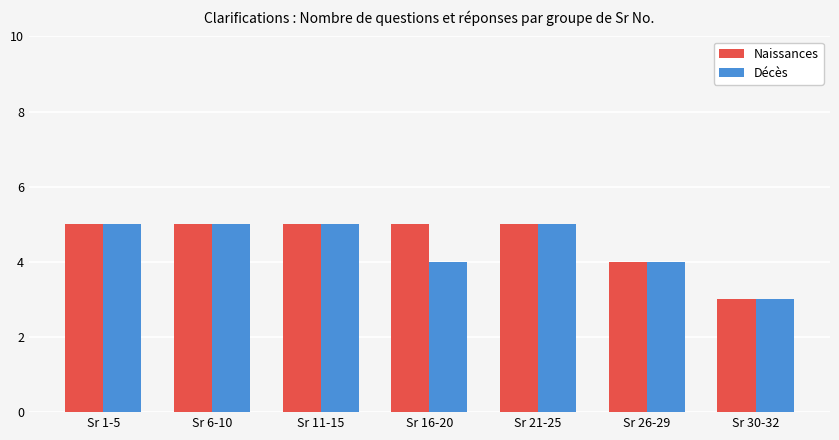

What is the value of the Décès bar at the 3rd from the left?

5